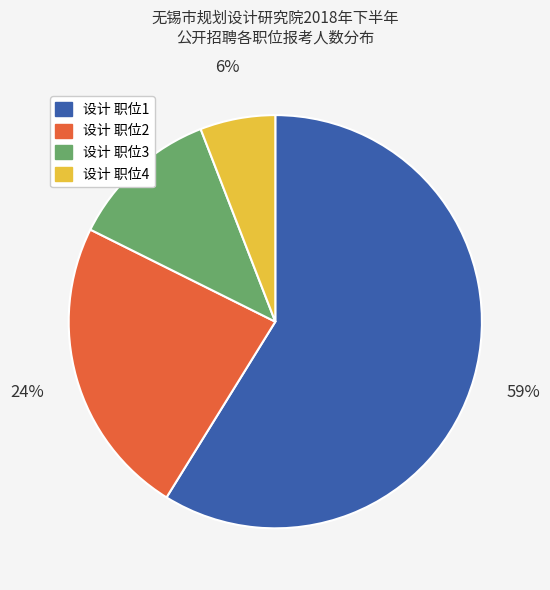

To the nearest percent, what percentage of the pie is 设计 职位3?

12%